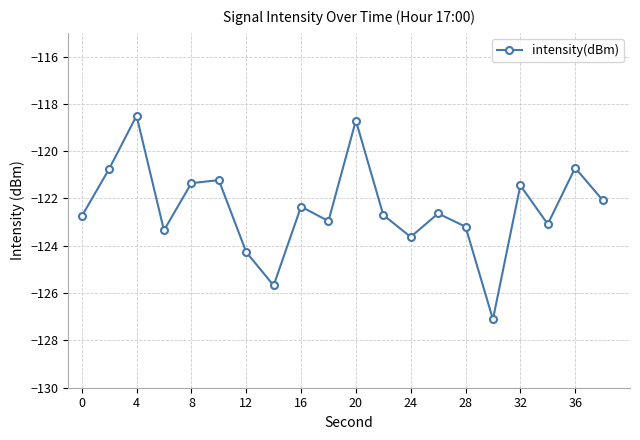

What is the minimum value shown in the chart?

-127.1